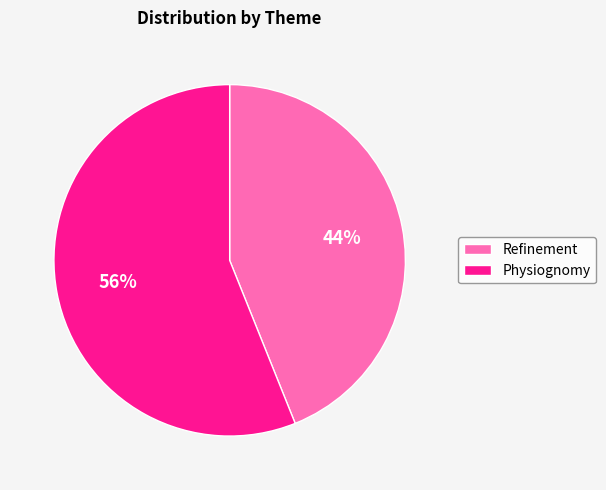

Which has a higher value, Physiognomy or Refinement?

Physiognomy